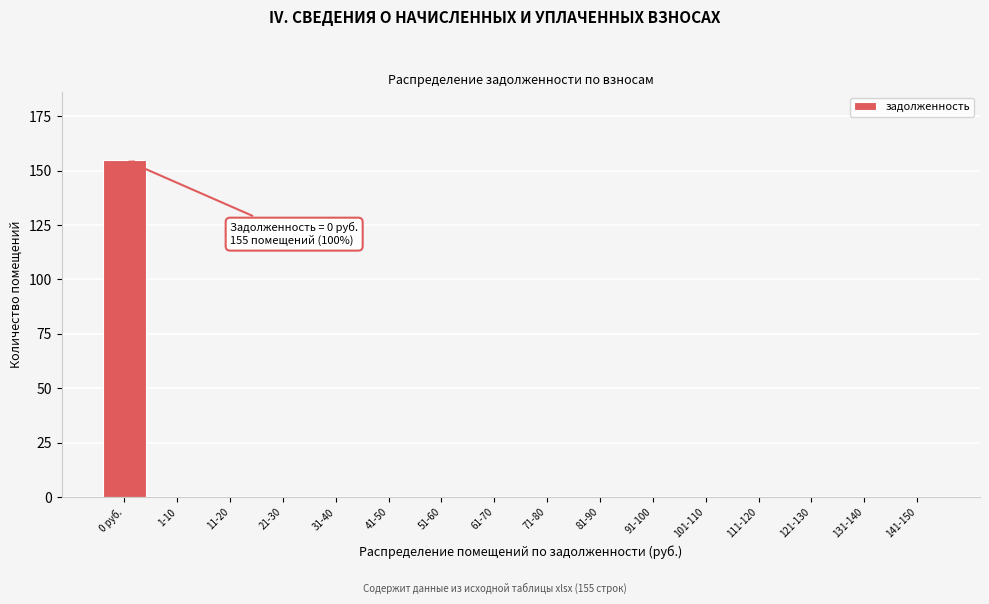

Reading left to right, list all the values displayed in this chart.

0 руб.=155	1-10=0	11-20=0	21-30=0	31-40=0	41-50=0	51-60=0	61-70=0	71-80=0	81-90=0	91-100=0	101-110=0	111-120=0	121-130=0	131-140=0	141-150=0